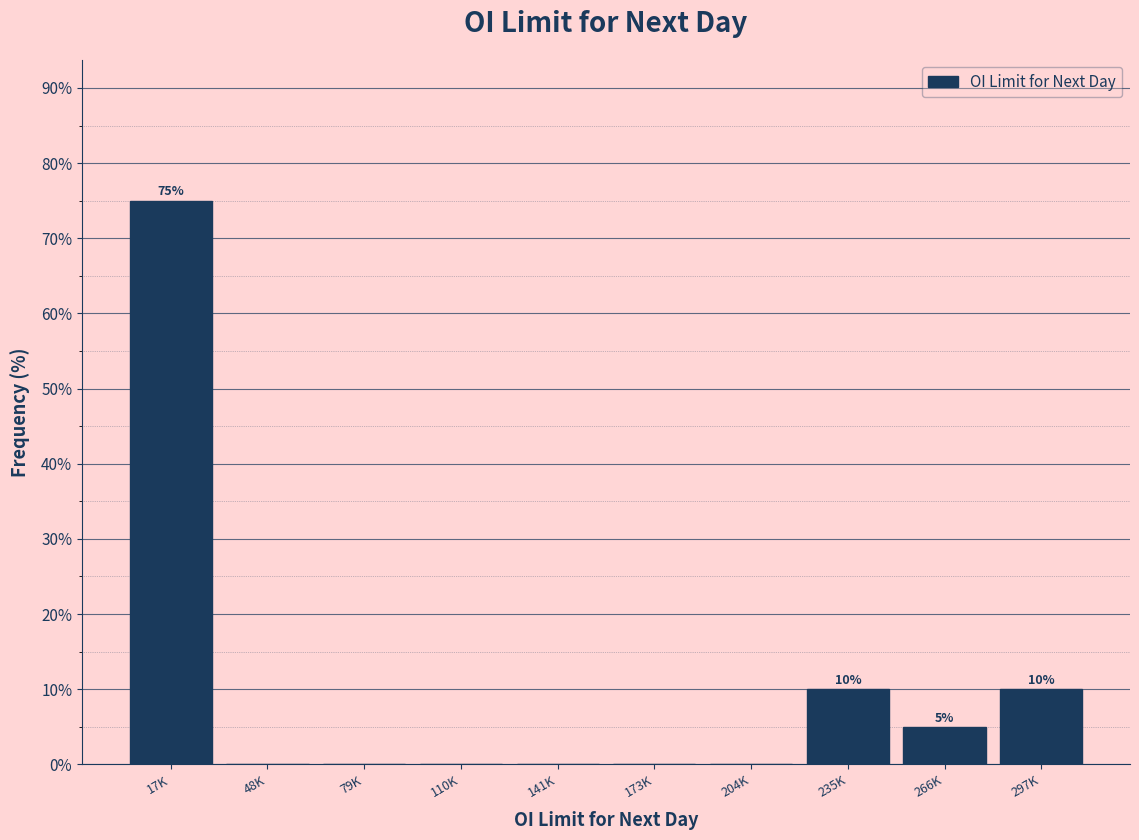

Reading right to left, list all the values displayed in this chart.

297K=10	266K=5	235K=10	204K=0	173K=0	141K=0	110K=0	79K=0	48K=0	17K=75